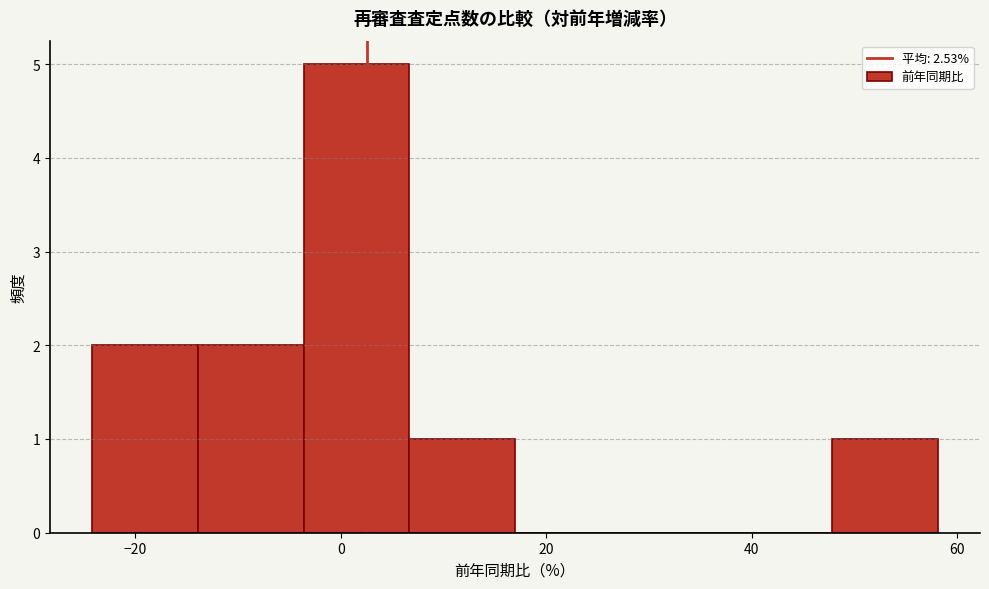

Reading left to right, transcribe this chart: for each bar, give the range it covers on the x-axis and its height. Neither the bar edges nor the heights are printed on the chart, so give them approximately, as read against the axes.

-24 to -14: 2
-14 to -4: 2
-4 to 6: 5
6 to 16: 1
16 to 28: 0
28 to 38: 0
38 to 48: 0
48 to 58: 1